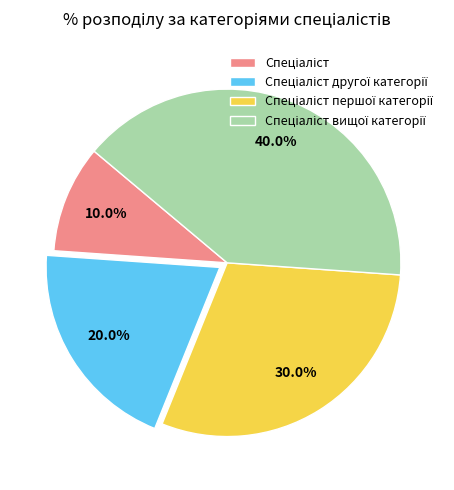

Is there any slice that represents more than half of the pie?

No